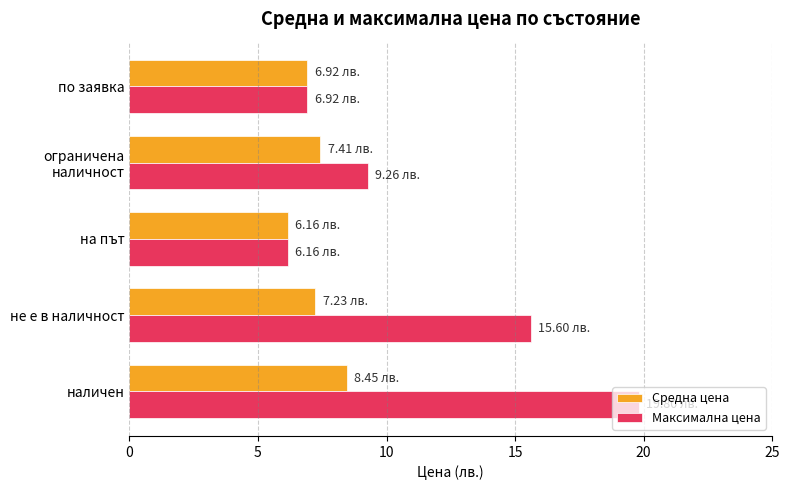

Which series has the largest total across all categories?

Максимална цена